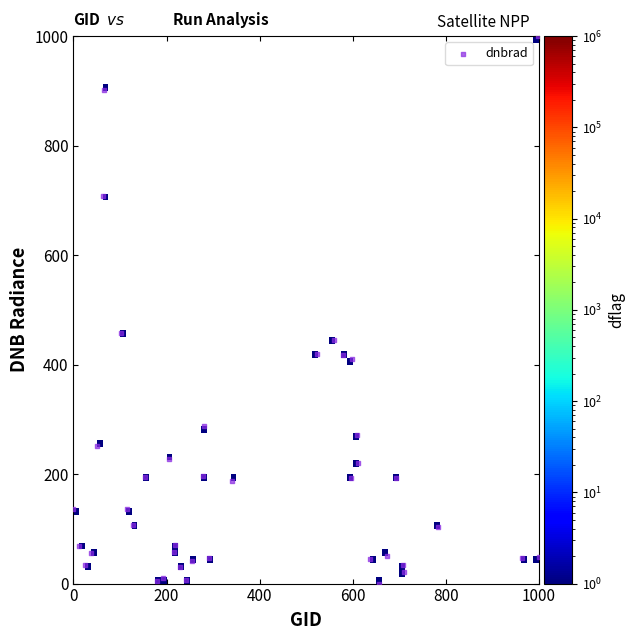

What is the range of X values (max minus min)?

1000.0